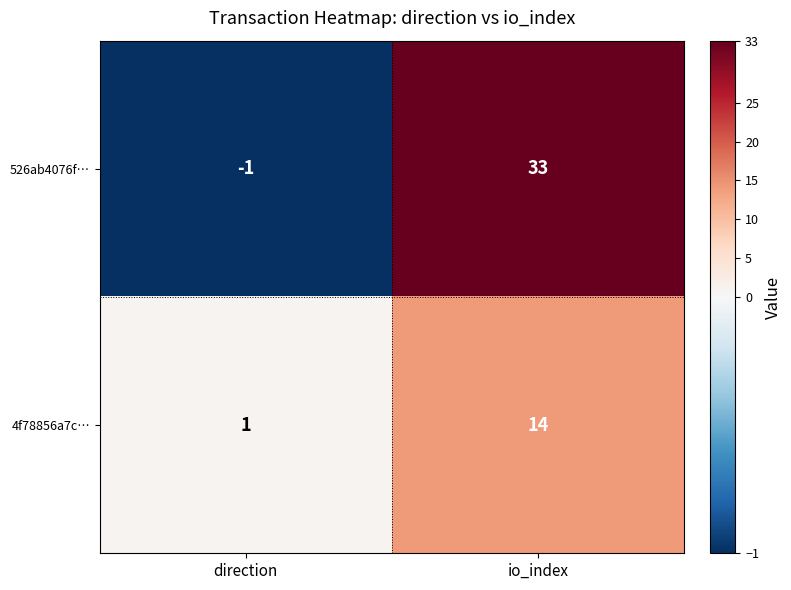

Is it true that 526ab4076f… equals -1 at direction?

True